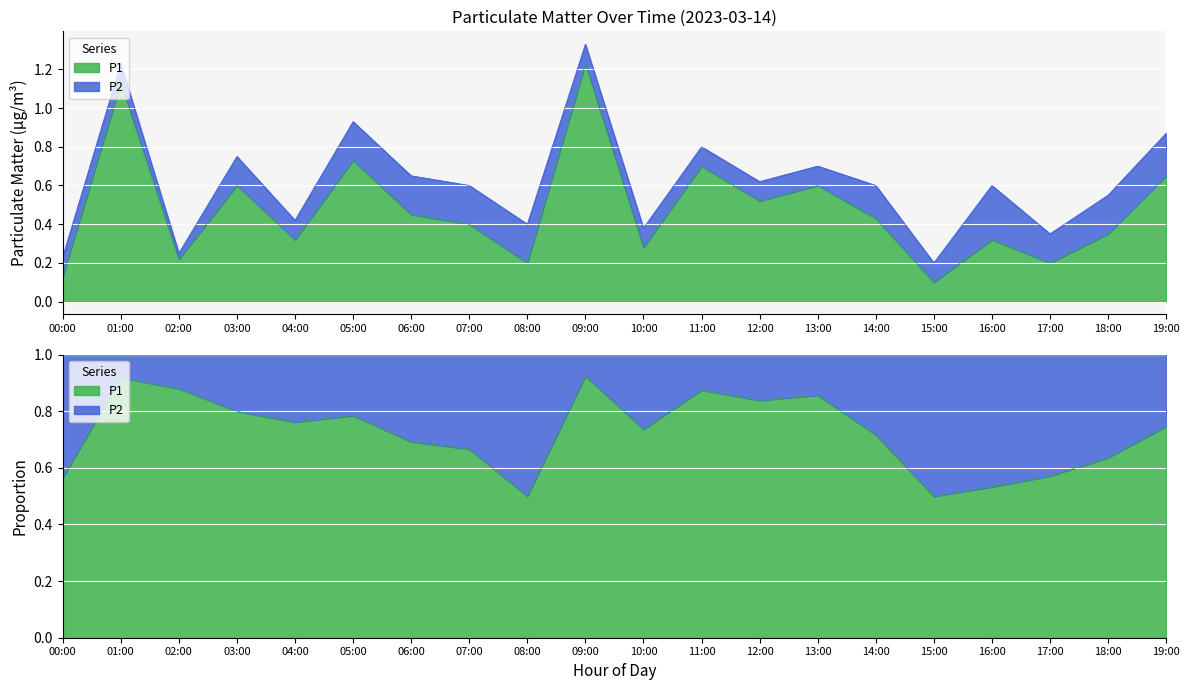

Which has a higher value, 09:00 or 00:00?

09:00